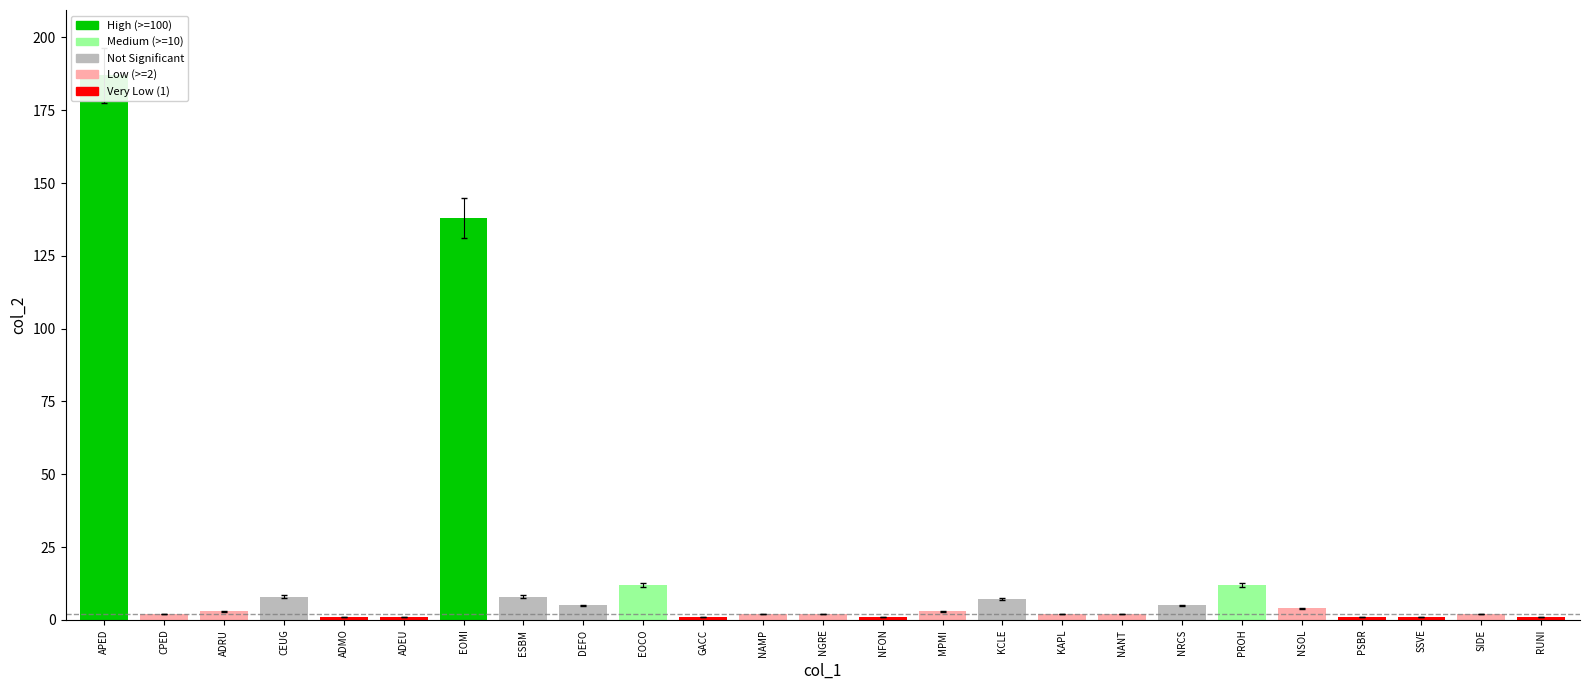

What is the minimum value shown in the chart?

0.9